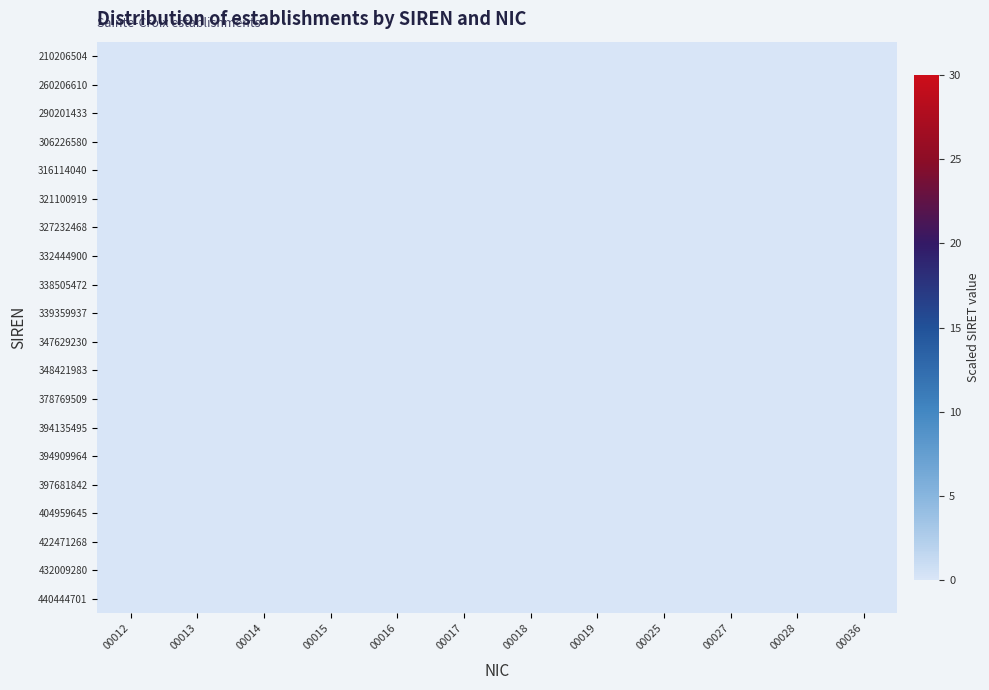

At which category does the chart reach its minimum across all series?

00012